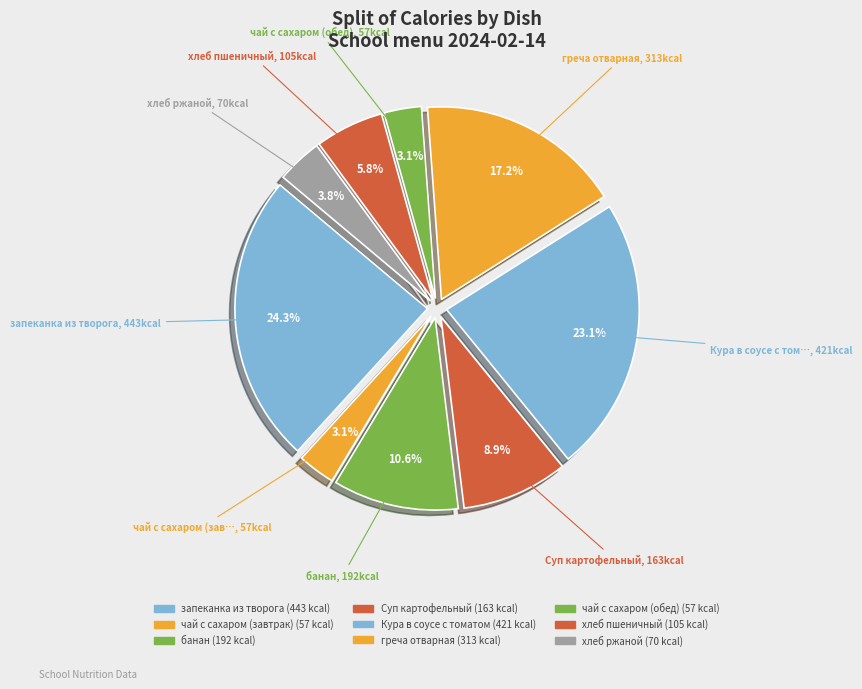

How many slices are in this pie chart?

9